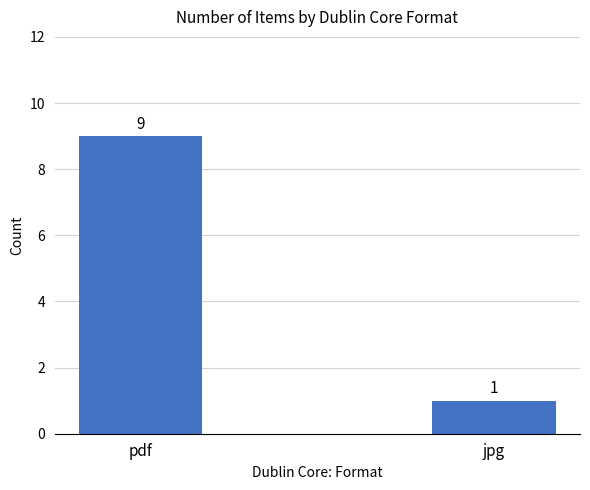

The chart shows a value of 16 at pdf. True or false?

False